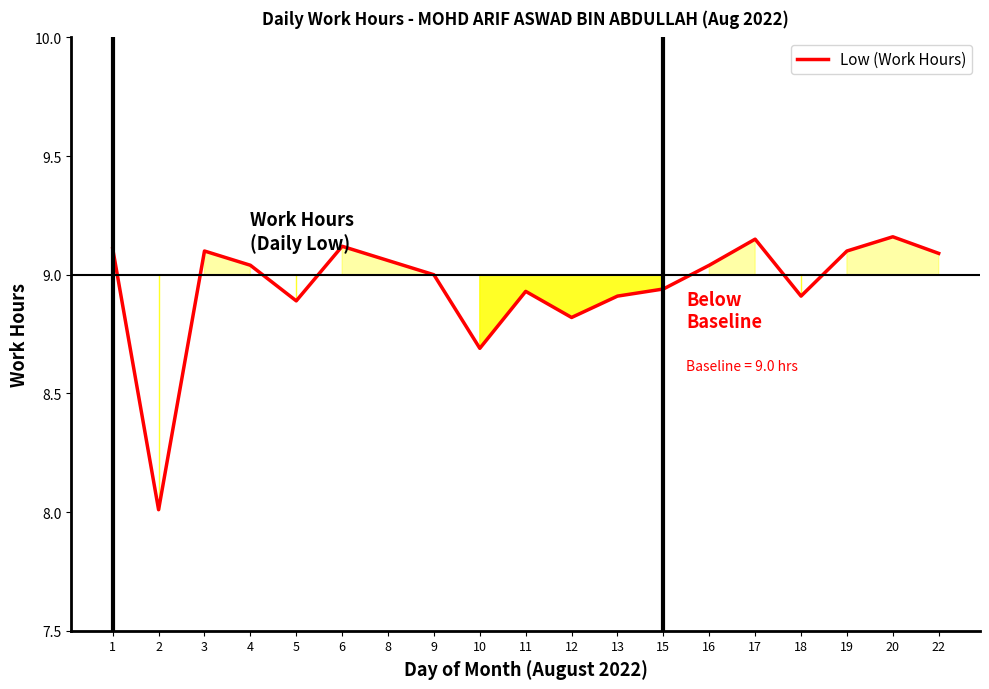

Approximately how many times larger is the value at 3 compared to 5?

1.0